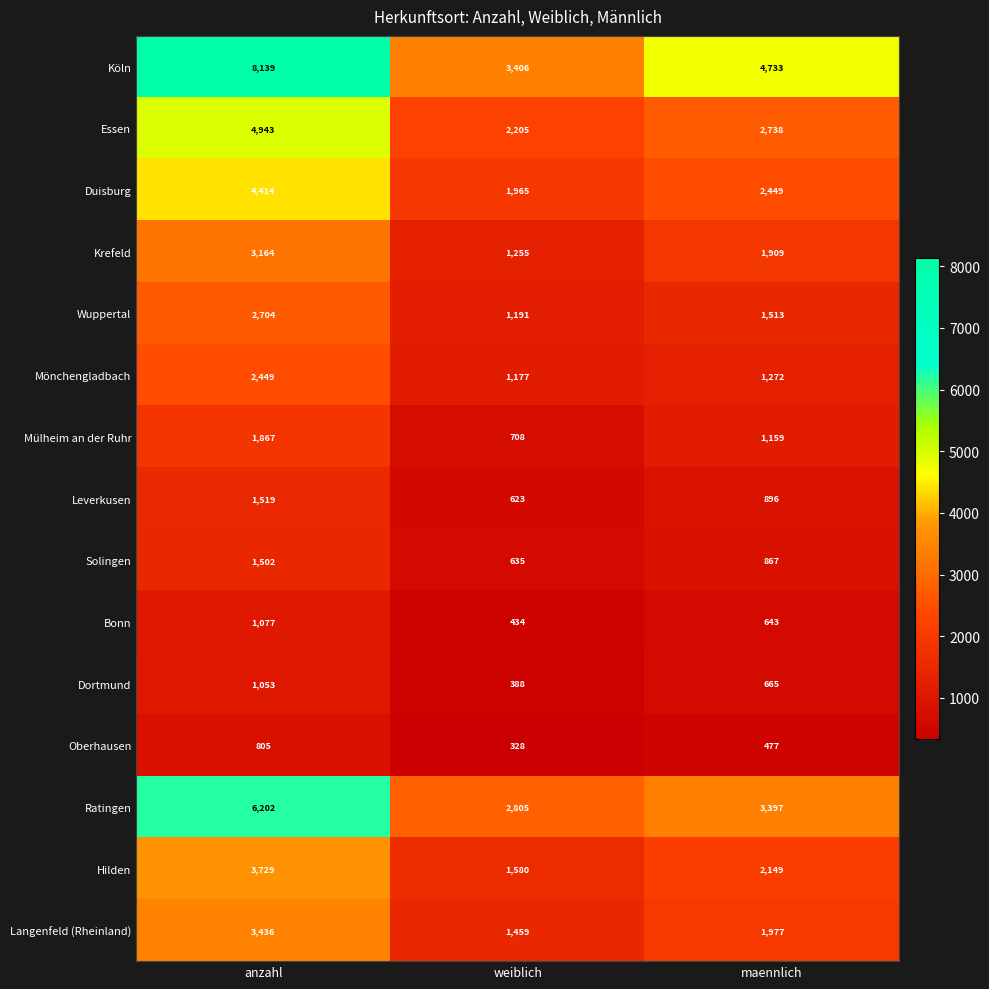

At which category is the sum across all series the highest?

anzahl